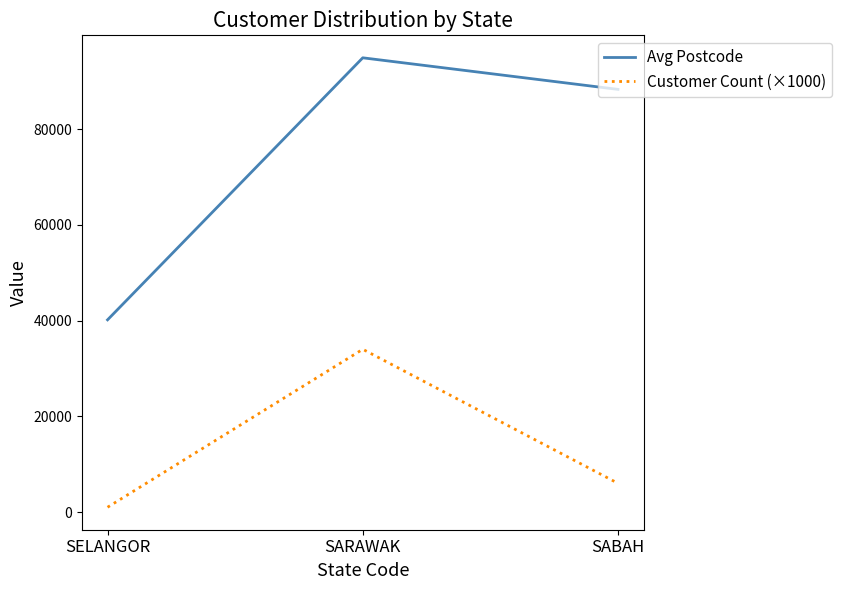

How many values in the Customer Count (×1000) series are below 6000?

1